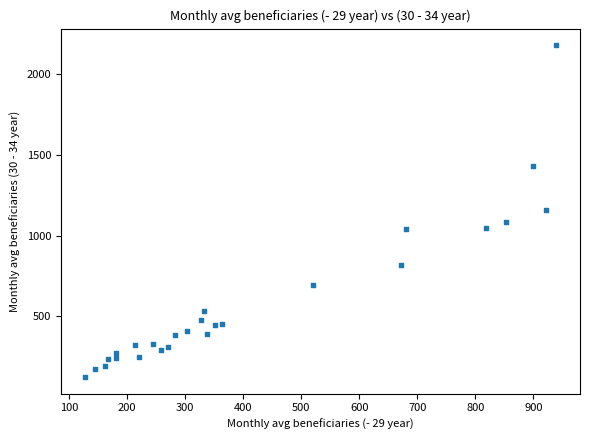

What is the range of Y values (max minus min)?

2054.4